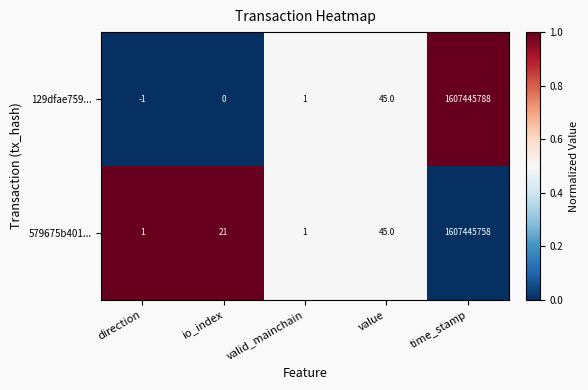

True or false: 129dfae759... has a value of 1065307978 at io_index.

False